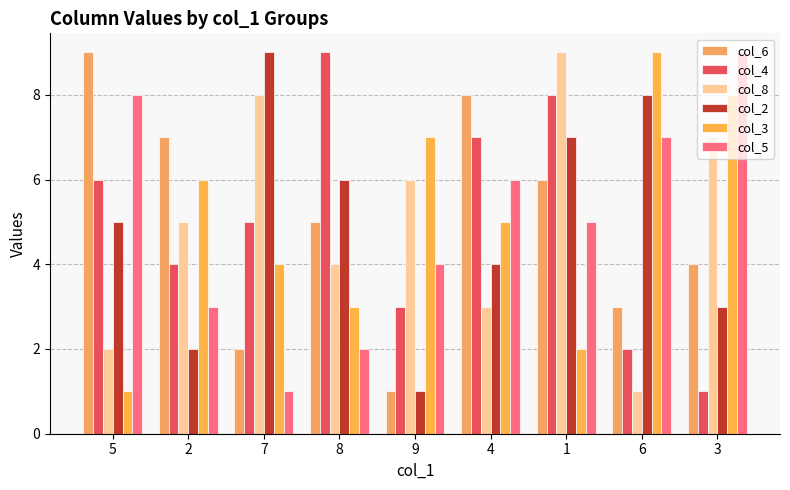

Which series has the widest spread of values?

col_6